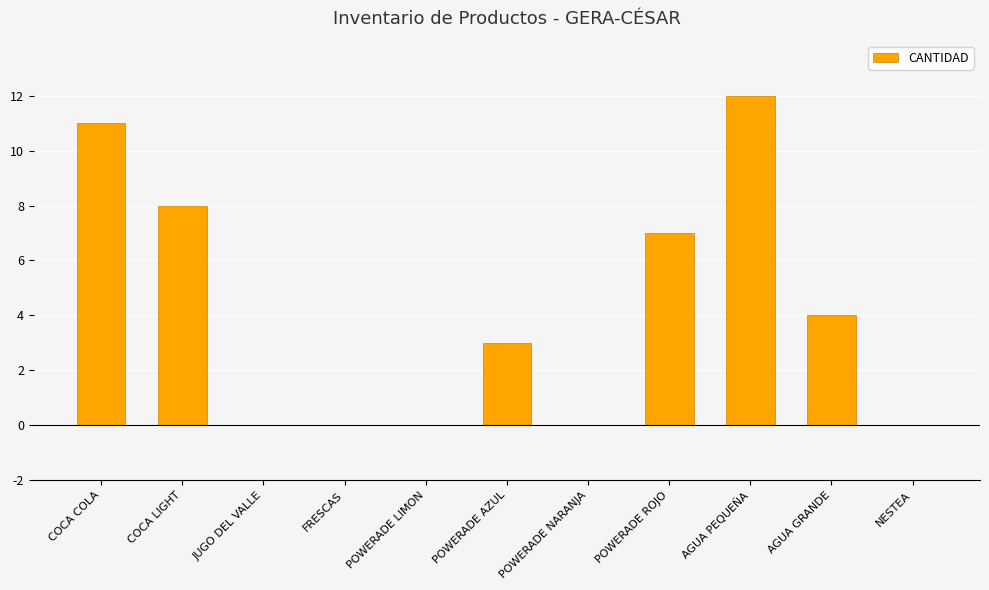

Is it true that the value at POWERADE ROJO is 2?

False